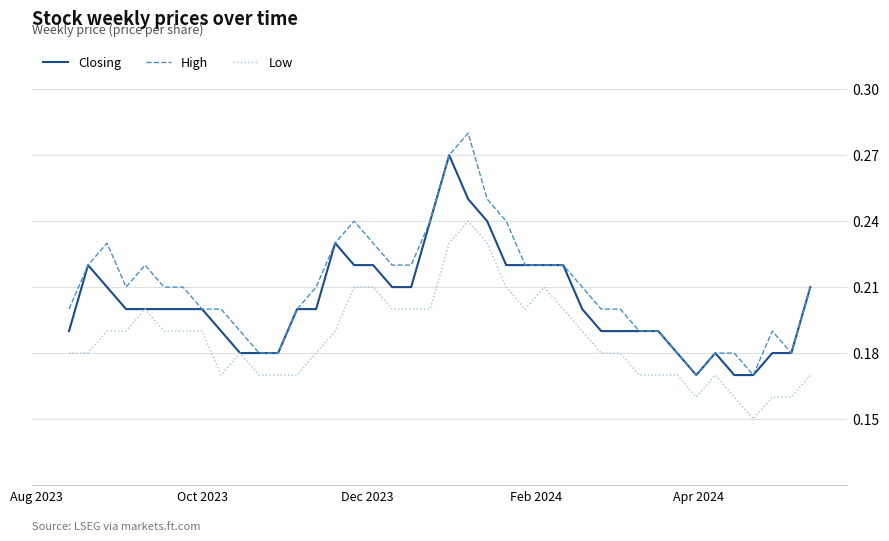

Rank the series by their average value, from highest to lowest.

High, Closing, Low